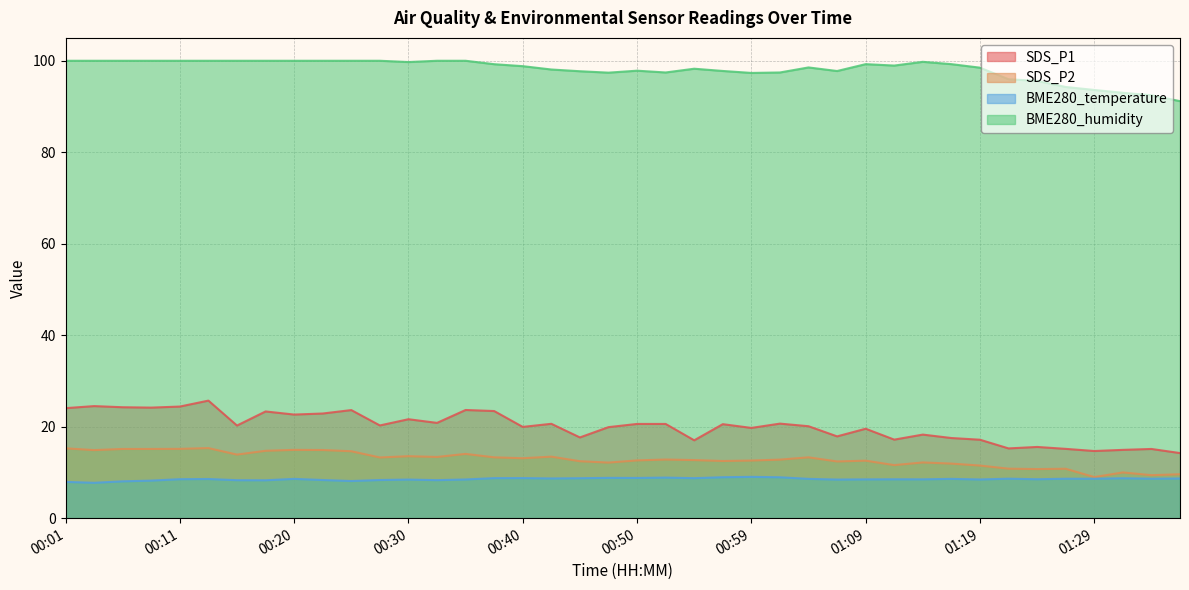

Which category has the highest value in the BME280_temperature series?

00:59